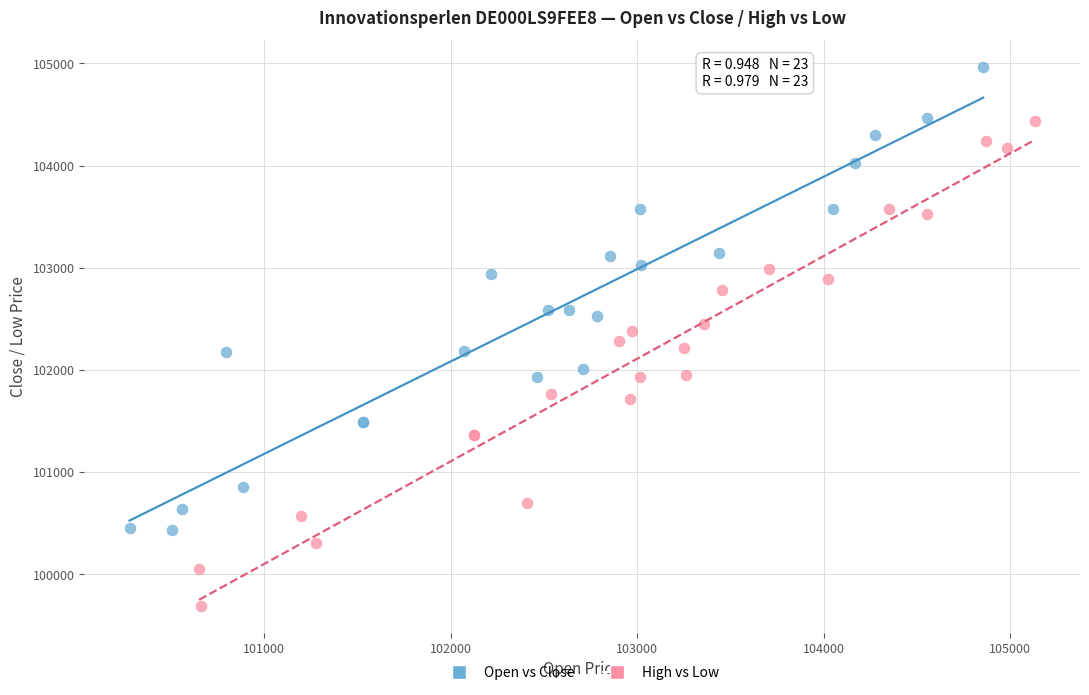

Which series reaches the minimum Y coordinate?

High vs Low